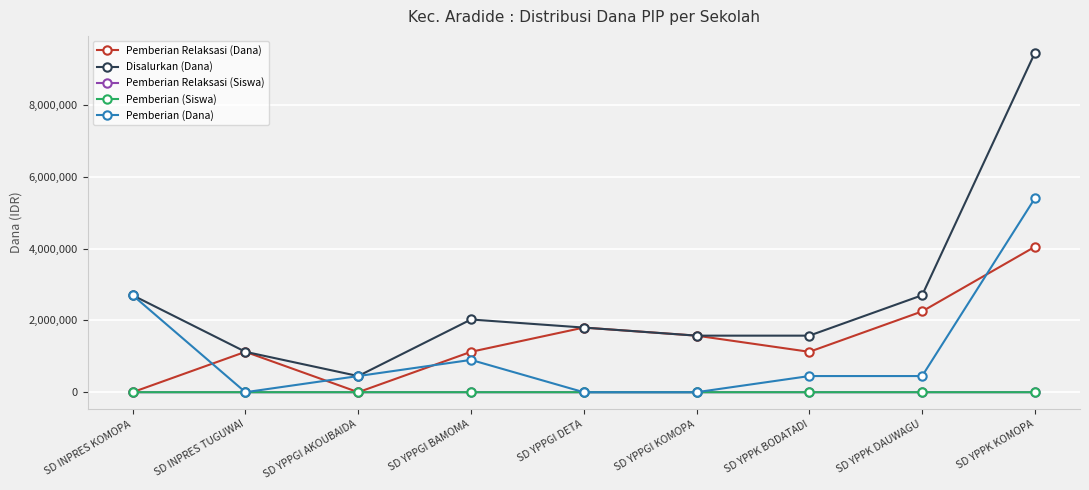

At how many categories does at least one series exceed 7750671?

1